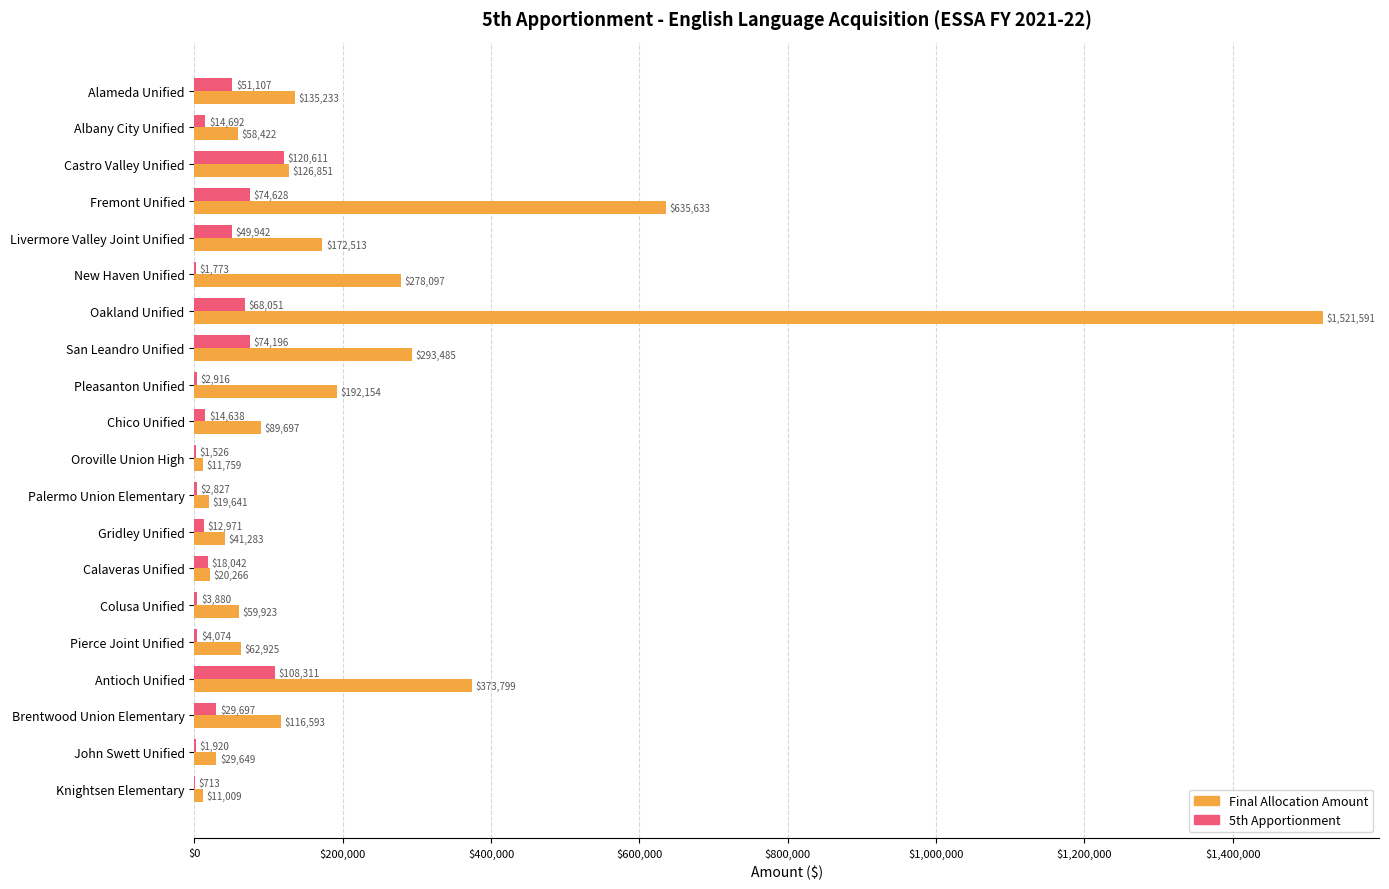

What is the maximum value for 5th Apportionment?

120611